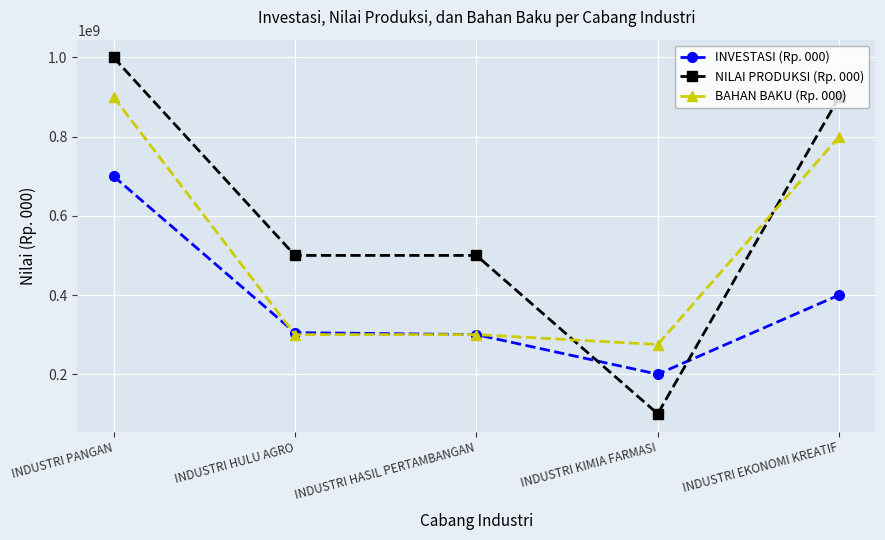

Is this an area chart (filled region under the line)?

No